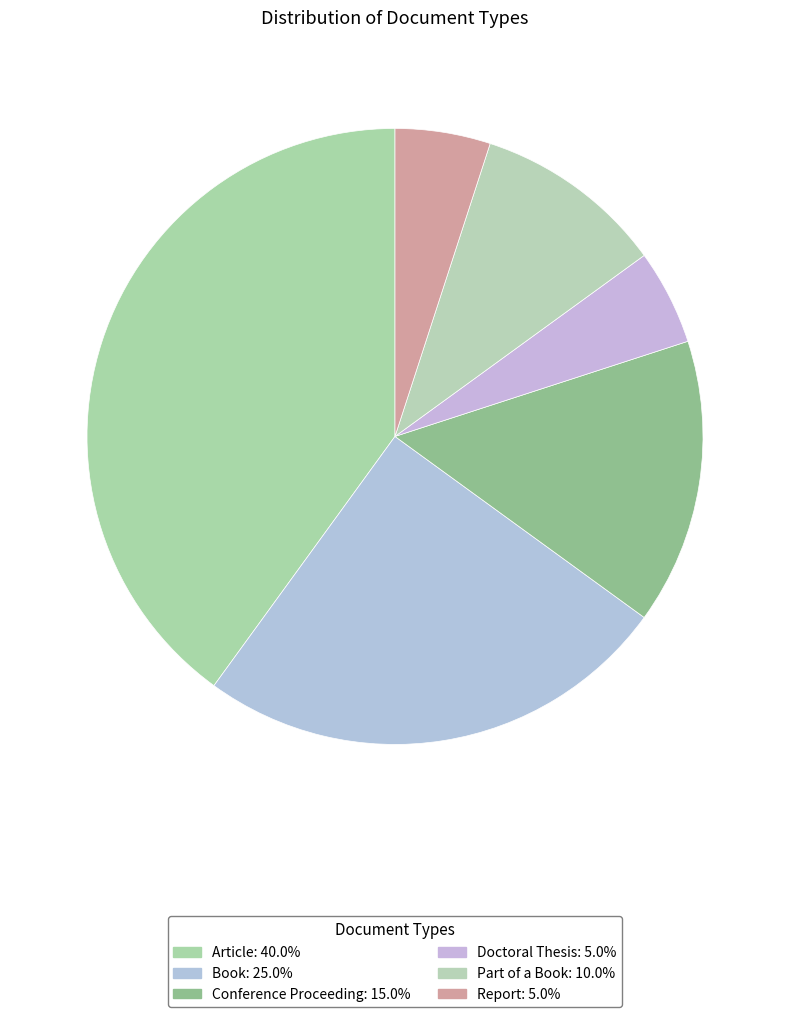

To the nearest percent, what is the difference between the largest and smallest slice percentages?

35%